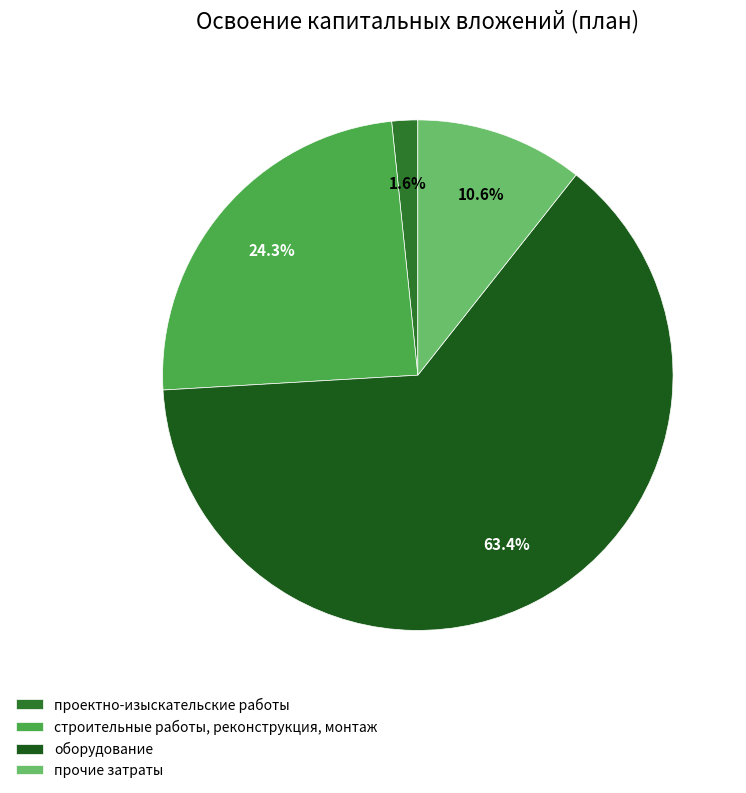

How many slices are in this pie chart?

4